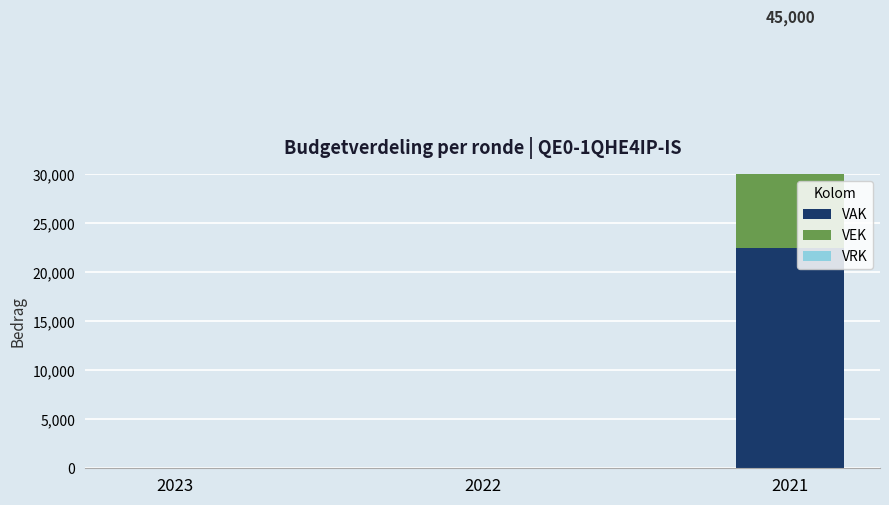

What is the difference between the highest and lowest values at 2021?

22500